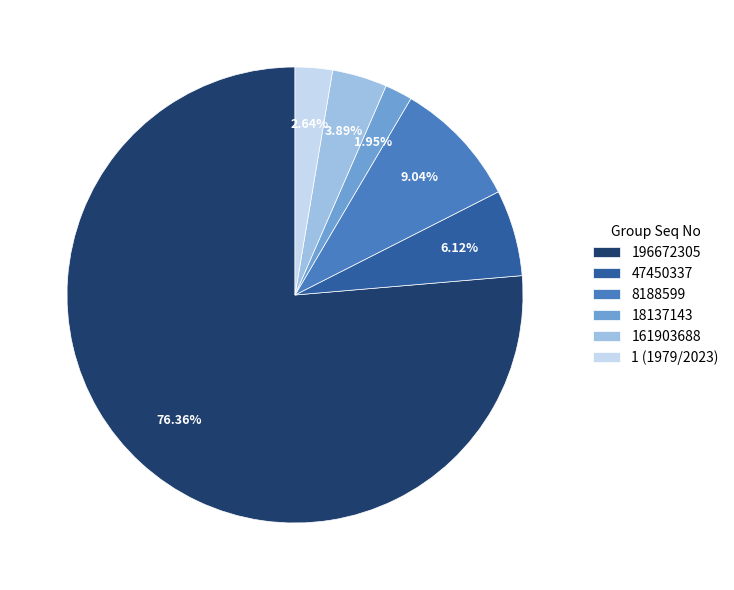

Is the sum of 8188599 and 18137143 greater than half?

No